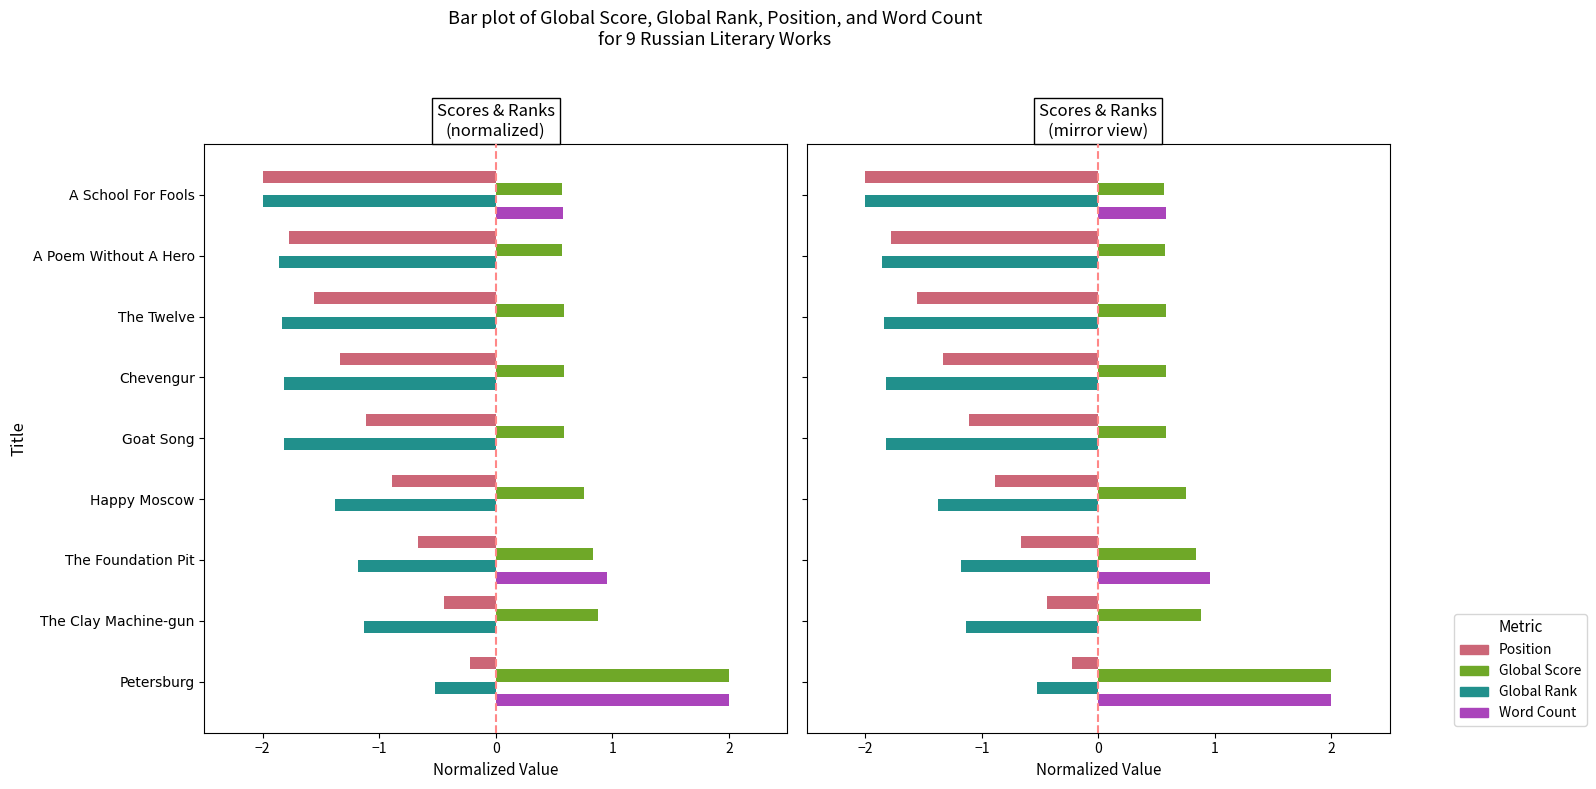

How many positive values does the Word Count series have?

3